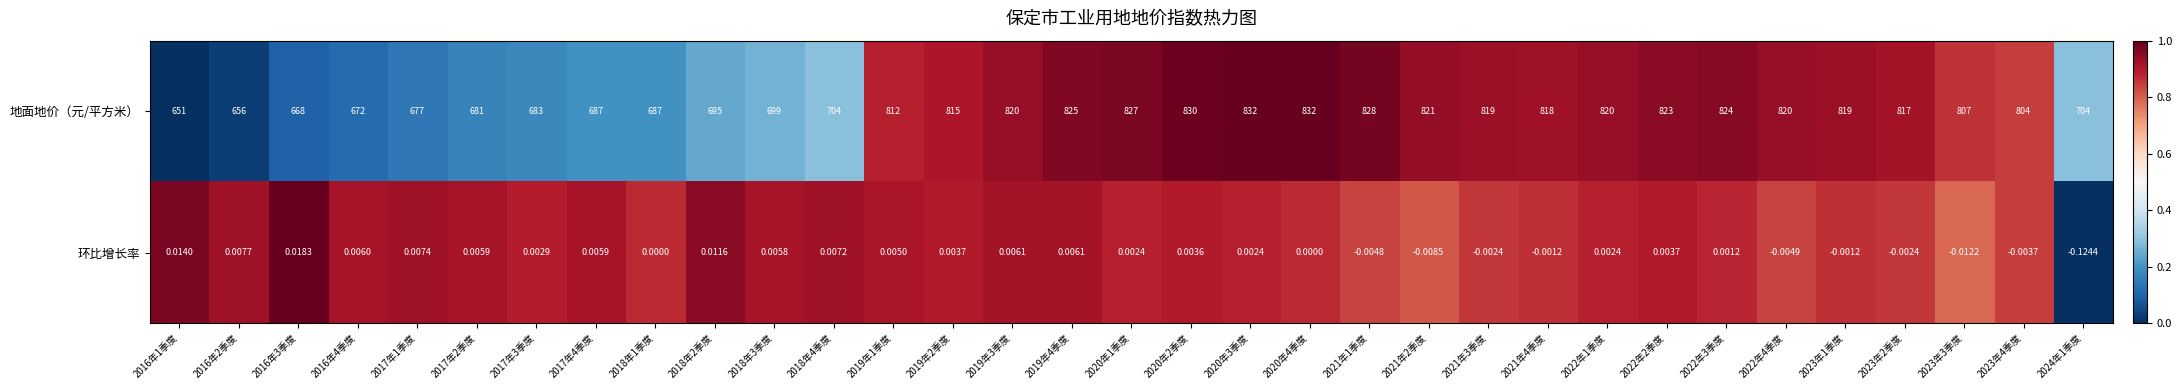

At which category is the sum across all series the highest?

2020年3季度